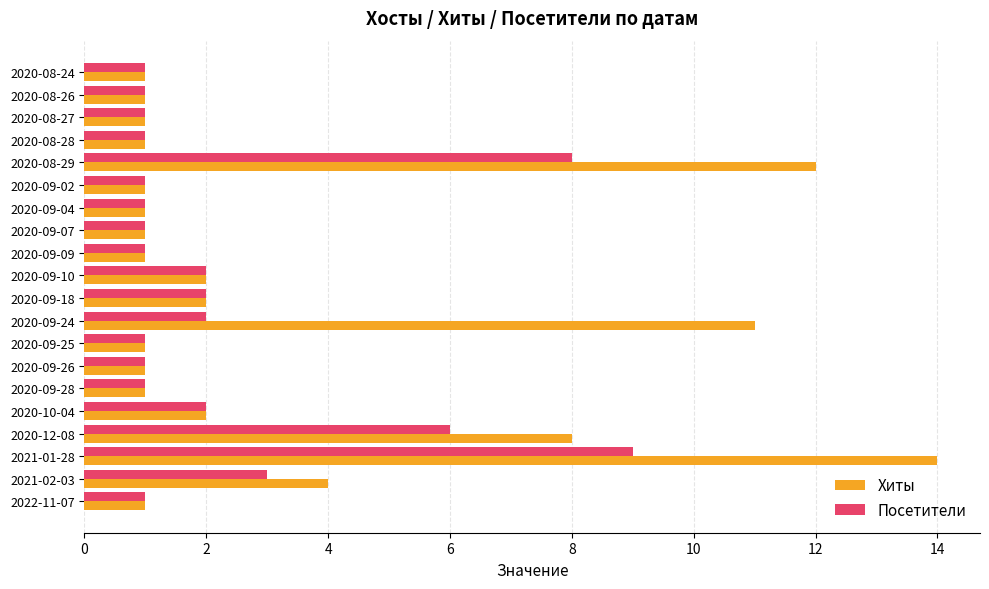

List the series in order of their overall mean, highest first.

Хиты, Посетители